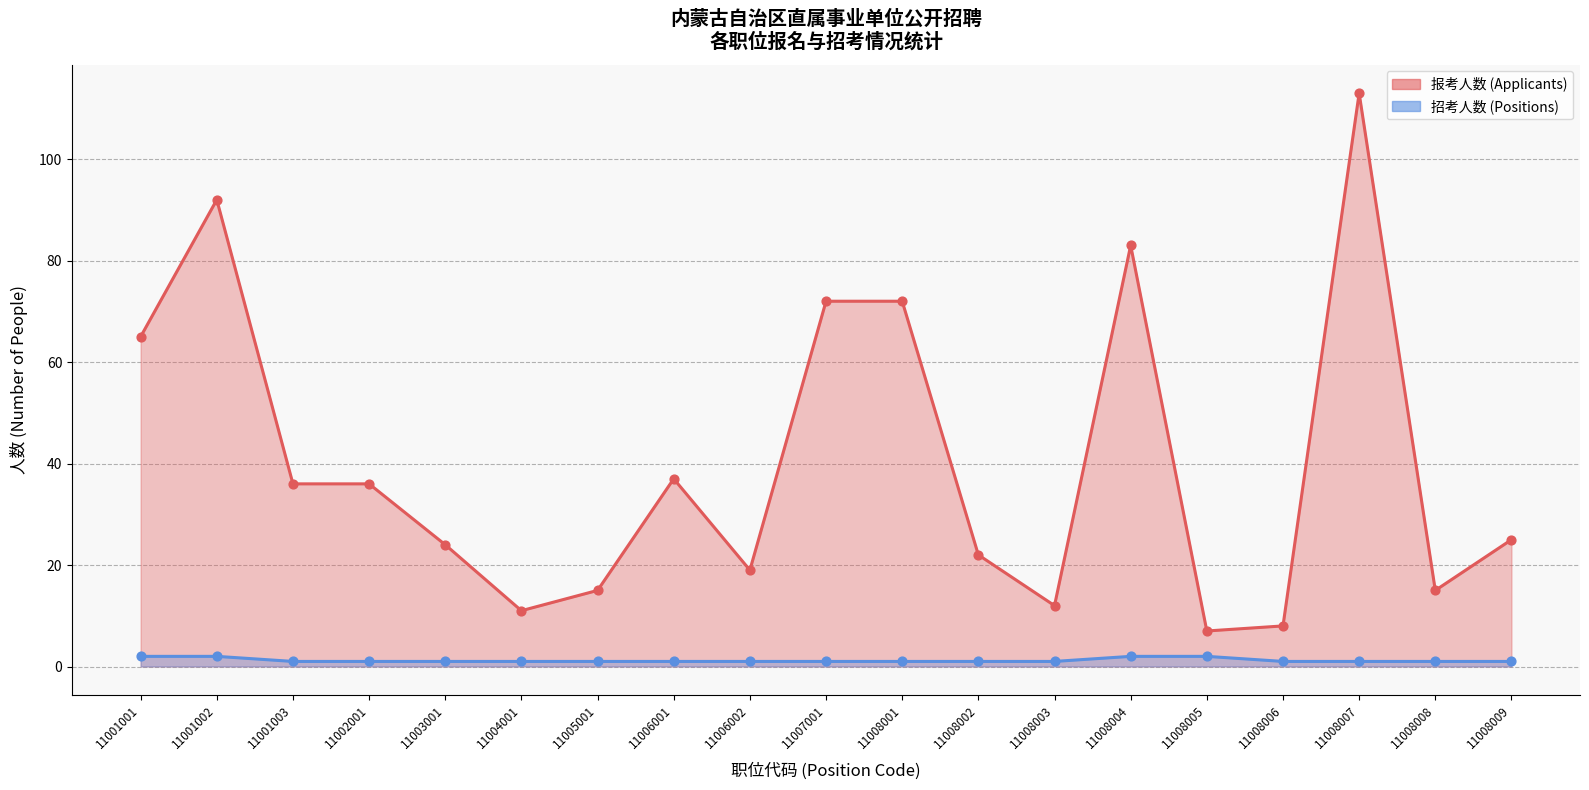

At which category is the sum across all series the highest?

11008007